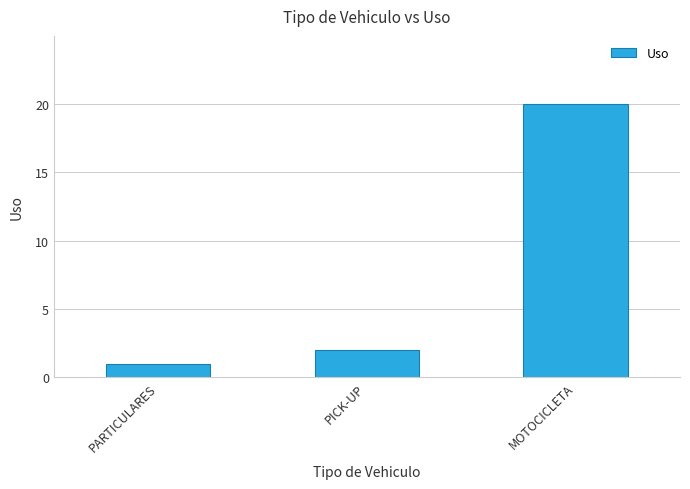

What is the maximum value shown in the chart?

20